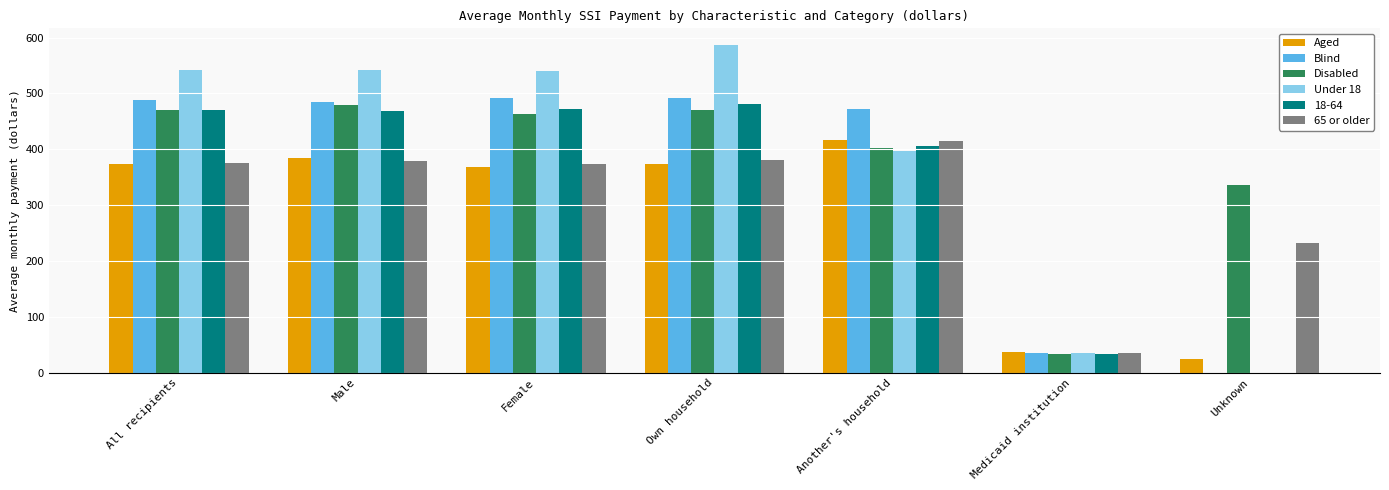

What is the sum of all Blind values?

2464.5